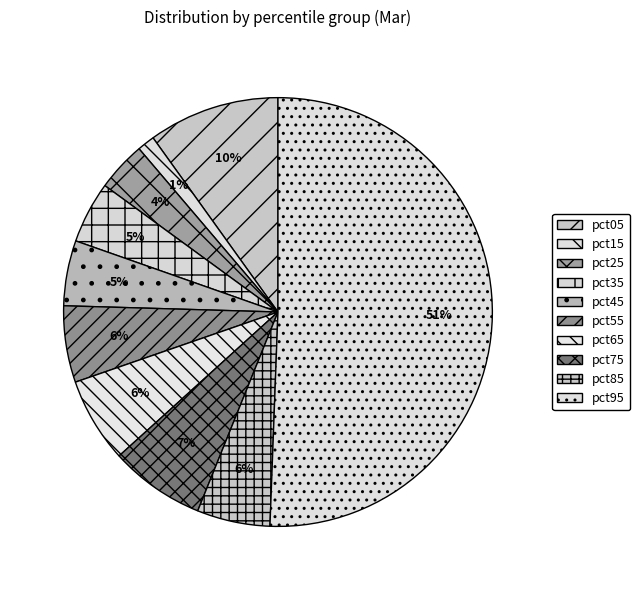

Count the number of slices in the pie.

10